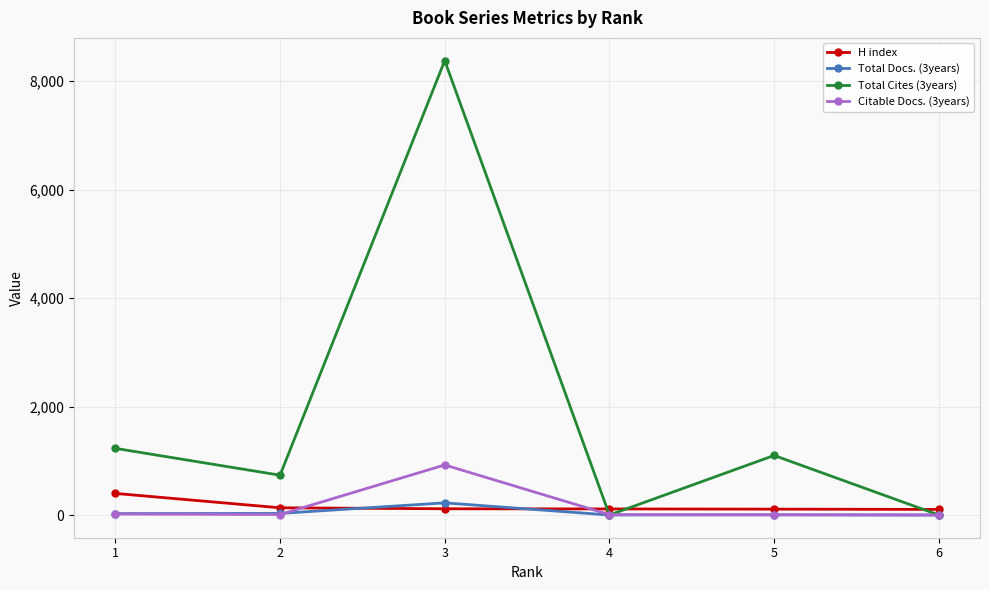

How many intersections are there between Total Cites (3years) and H index?

3